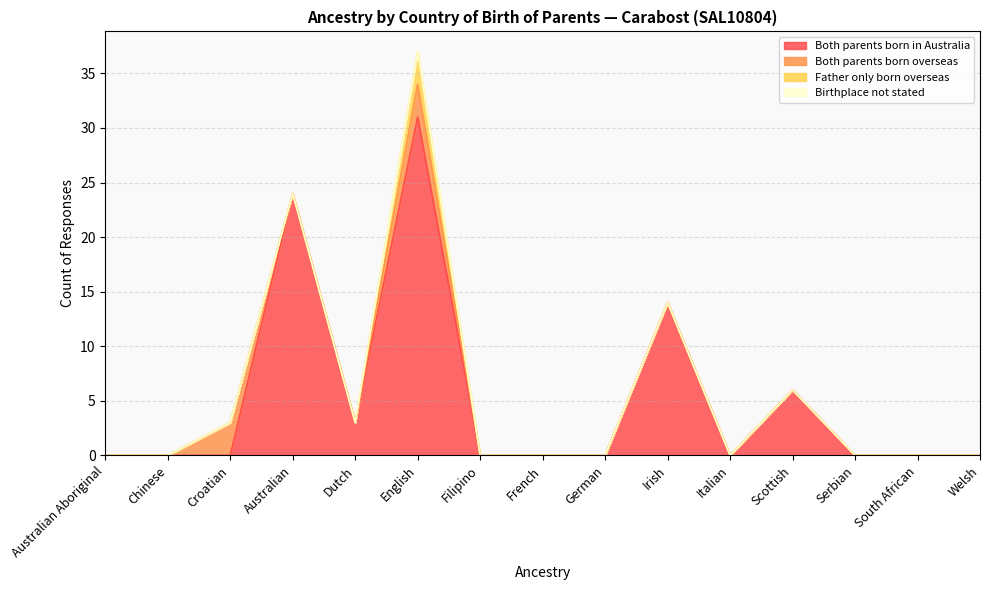

After their last crossing, which series has the higher values: Both parents born overseas or Both parents born in Australia?

Both parents born in Australia